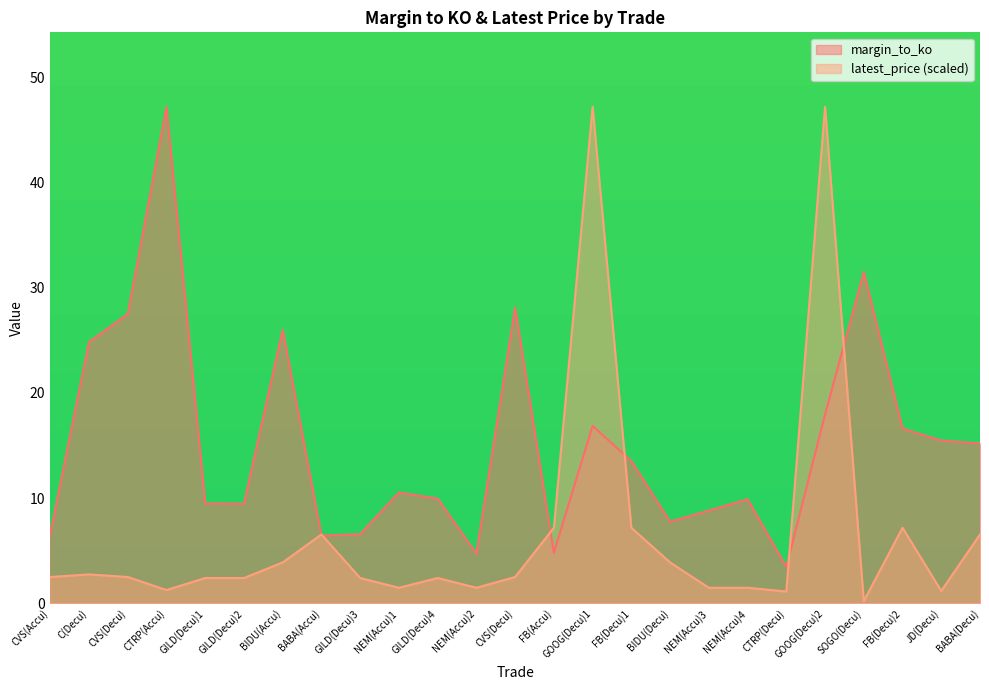

At which category is the sum across all series the highest?

GOOG(Decu)2